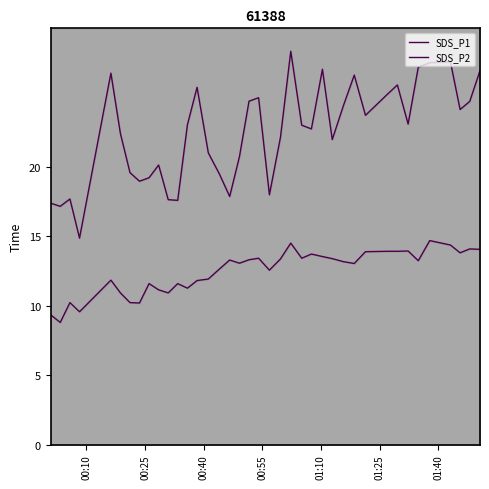

Which series has the largest total across all categories?

SDS_P1